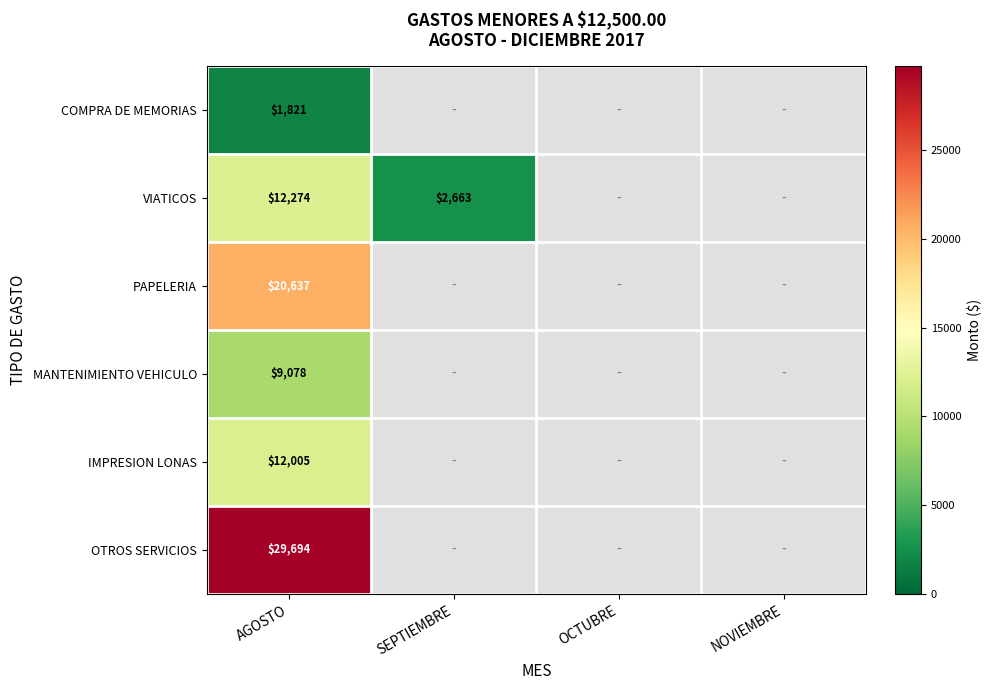

At how many categories does at least one series exceed 8815?

1